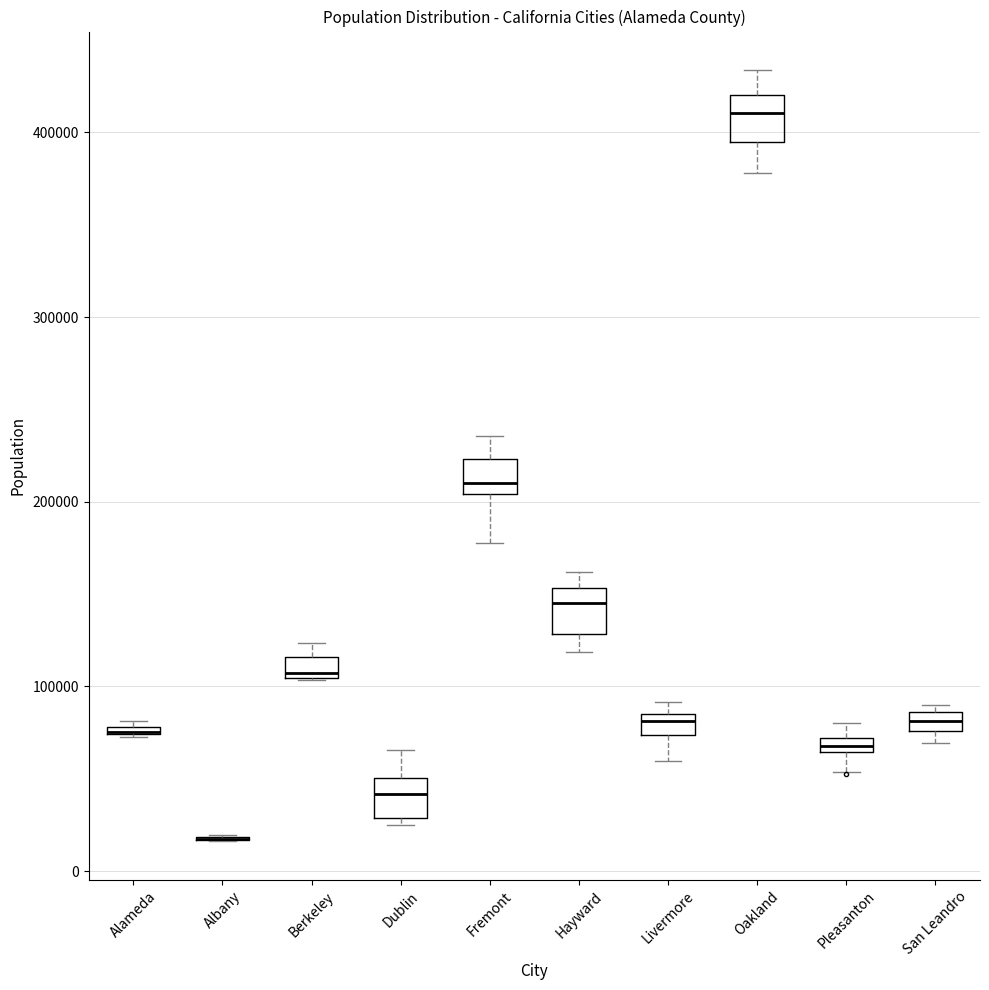

Where is the lower edge of the box for San Leandro on the y-axis? The values are not printed on the chart, so give them approximately, as read against the axis.

80000